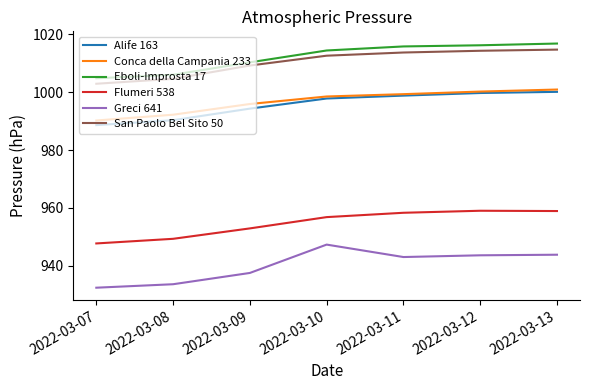

True or false: San Paolo Bel Sito 50 has a value of 1004.6 at 2022-03-08.

True